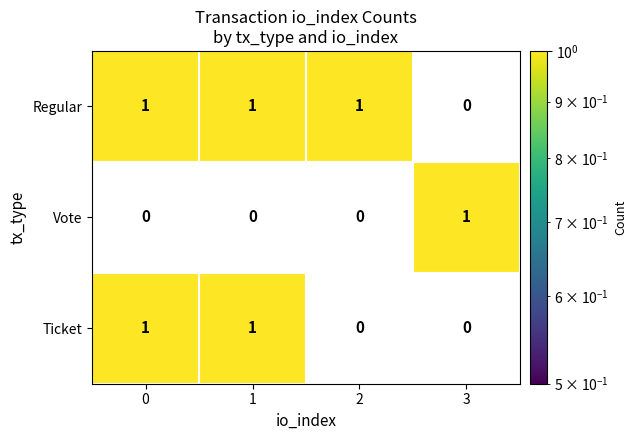

How many Ticket values are between 0 and 1?

4